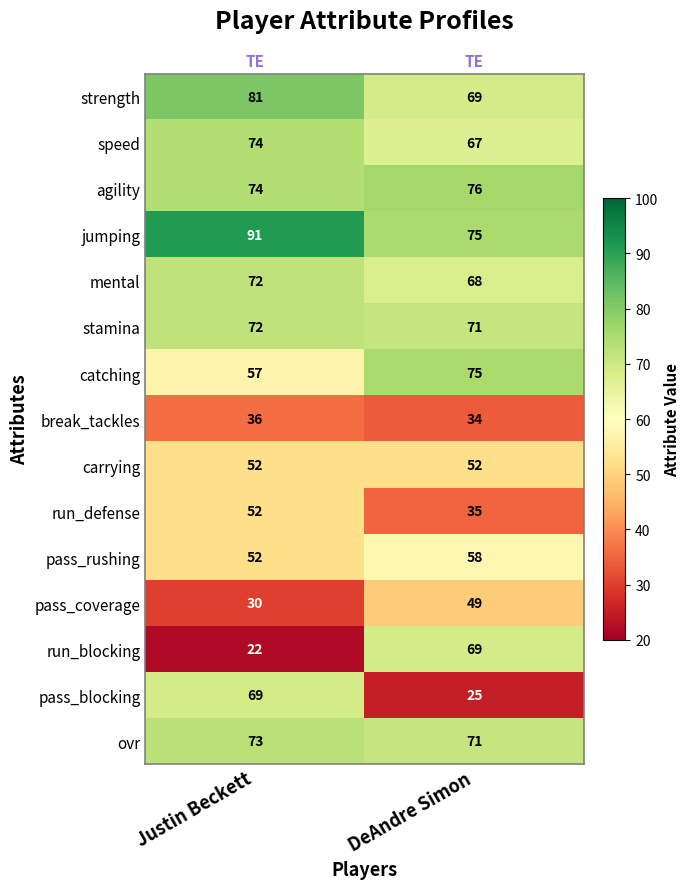

At which category is the sum across all series the highest?

Justin Beckett